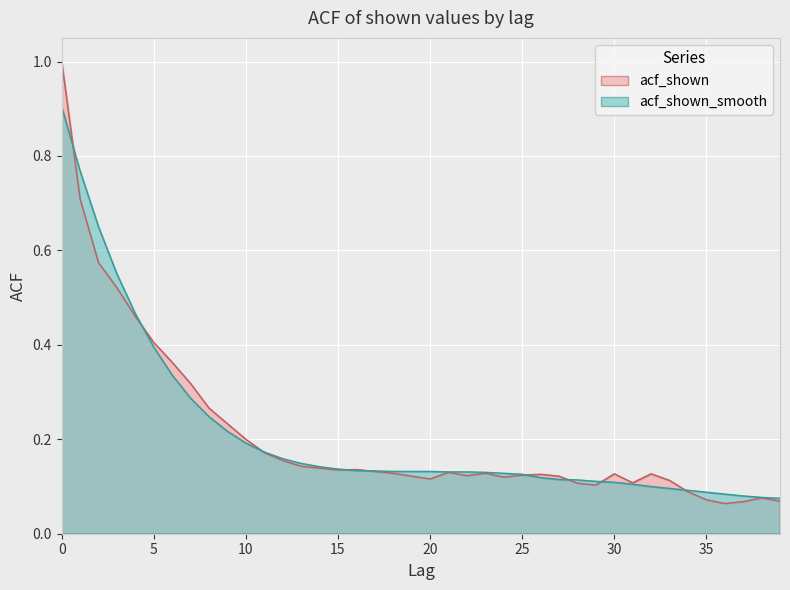

Reading left to right, list all the values displayed in this chart.

acf_shown_smooth: 0=0.9	1=0.8	2=0.7	3=0.6	4=0.5	5=0.4	6=0.3	7=0.3	8=0.2	9=0.2	10=0.2	11=0.2	12=0.2	13=0.1	14=0.1	15=0.1	16=0.1	17=0.1	18=0.1	19=0.1	20=0.1	21=0.1	22=0.1	23=0.1	24=0.1	25=0.1	26=0.1	27=0.1	28=0.1	29=0.1	30=0.1	31=0.1	32=0.1	33=0.1	34=0.1	35=0.1	36=0.1	37=0.1	38=0.1	39=0.1
acf_shown: 0=1.0	1=0.7	2=0.6	3=0.5	4=0.5	5=0.4	6=0.4	7=0.3	8=0.3	9=0.2	10=0.2	11=0.2	12=0.2	13=0.1	14=0.1	15=0.1	16=0.1	17=0.1	18=0.1	19=0.1	20=0.1	21=0.1	22=0.1	23=0.1	24=0.1	25=0.1	26=0.1	27=0.1	28=0.1	29=0.1	30=0.1	31=0.1	32=0.1	33=0.1	34=0.1	35=0.1	36=0.1	37=0.1	38=0.1	39=0.1